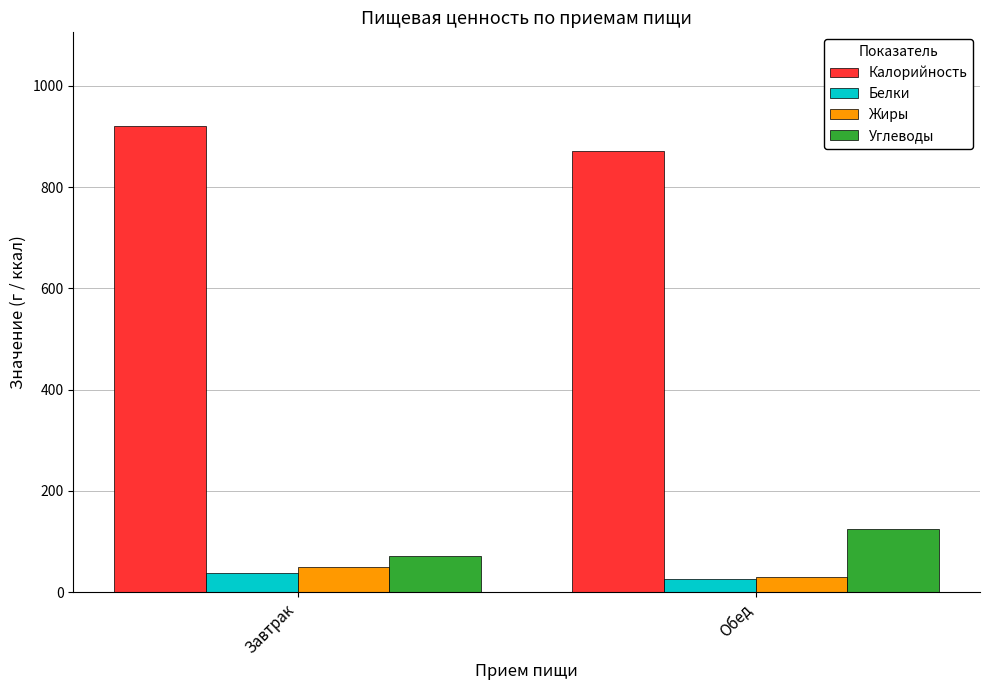

What are all the series names shown in the legend?

Калорийность, Белки, Жиры, Углеводы